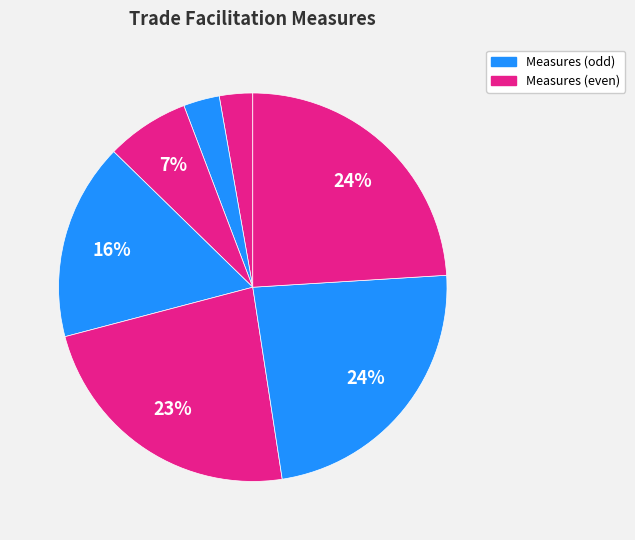

Count the number of slices in the pie.

7